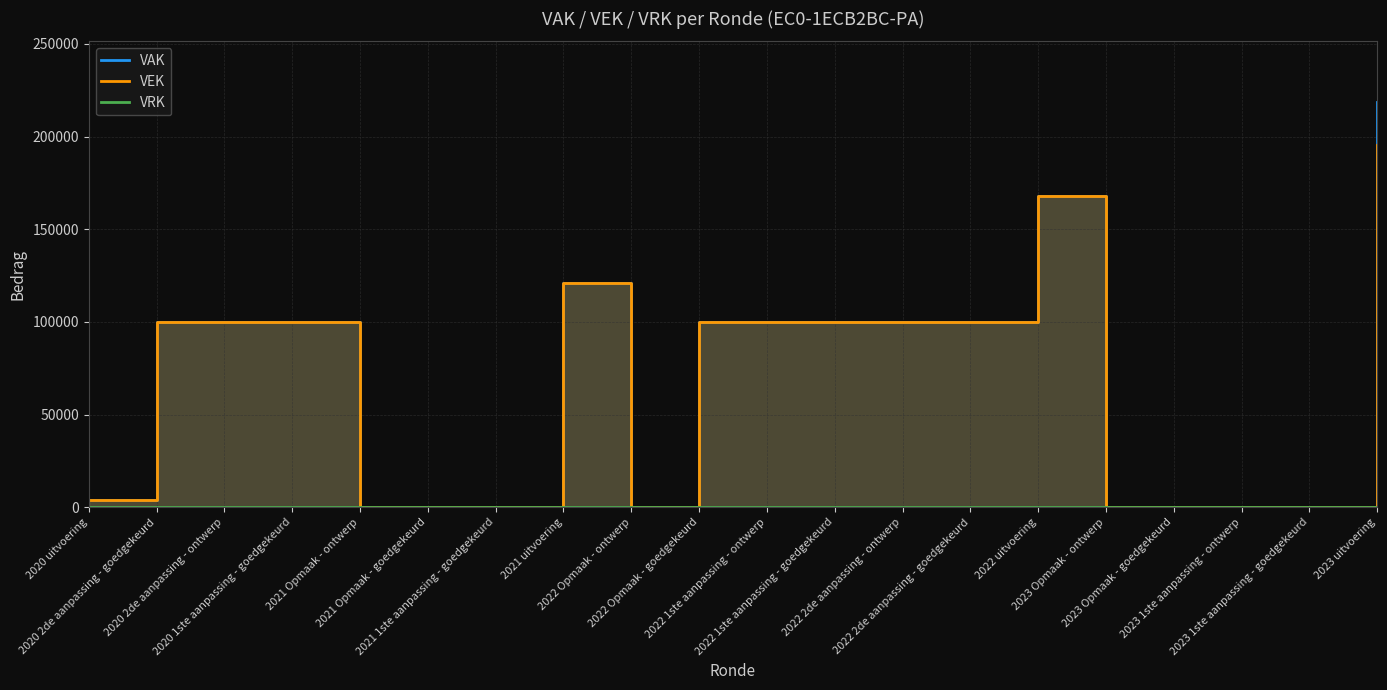

What is the sum of the VEK values at 2022 uitvoering and 2023 Opmaak - ontwerp?

168052